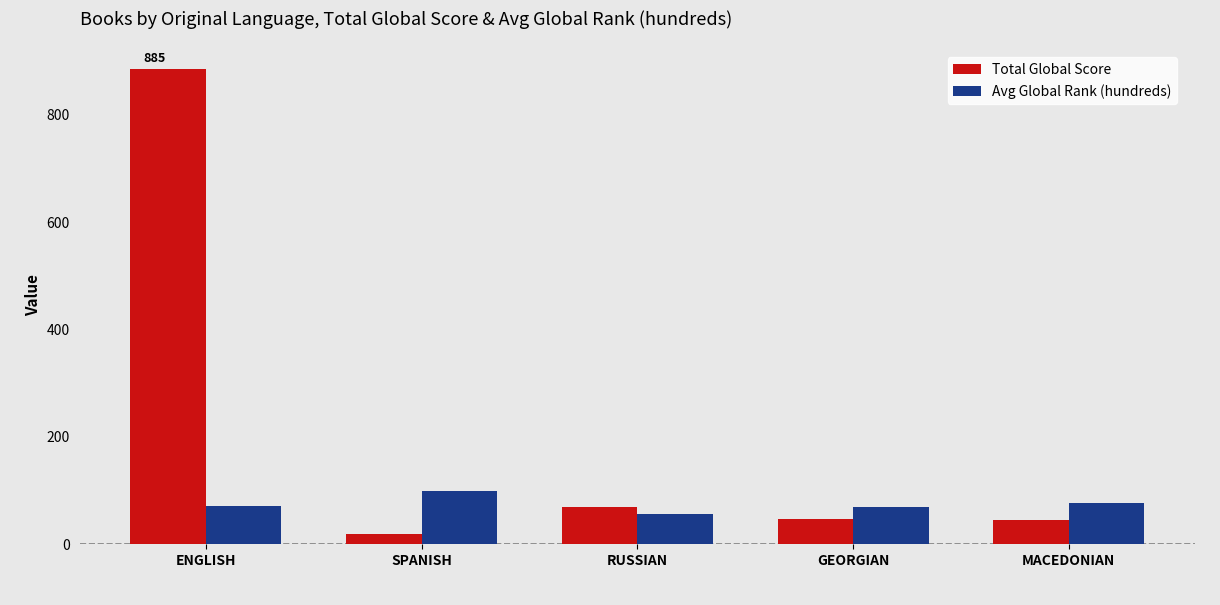

Is it true that Total Global Score equals 45.0 at MACEDONIAN?

True